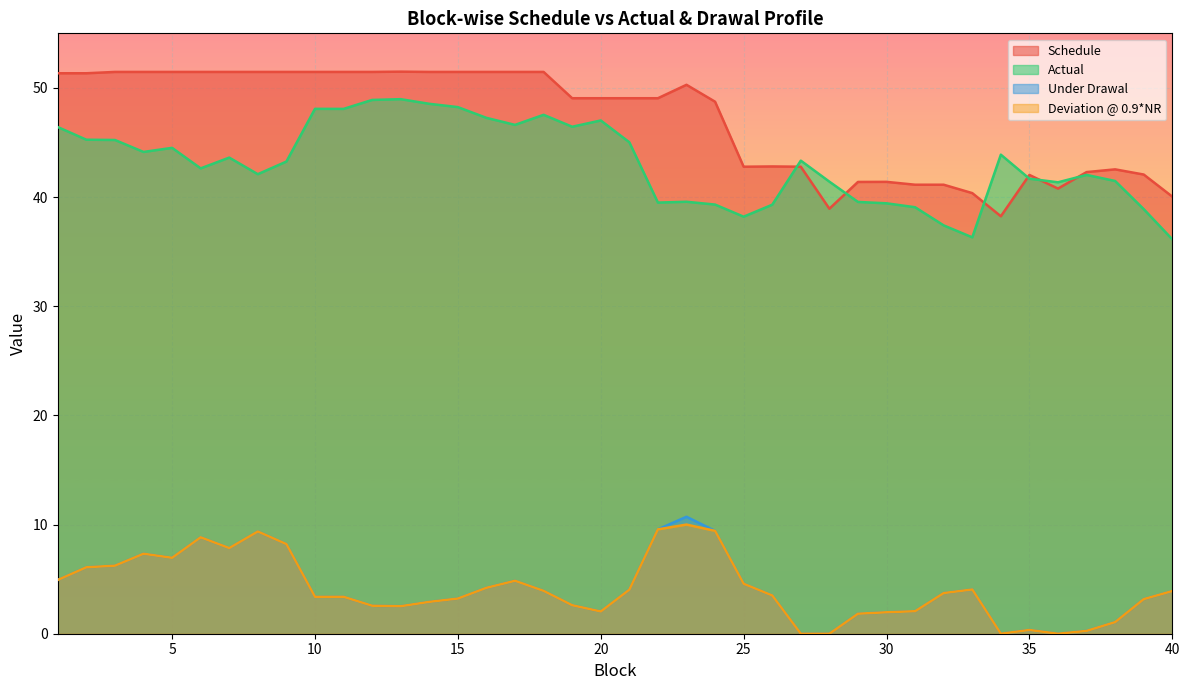

At which label does Deviation @ 0.9*NR first exceed 3?

1